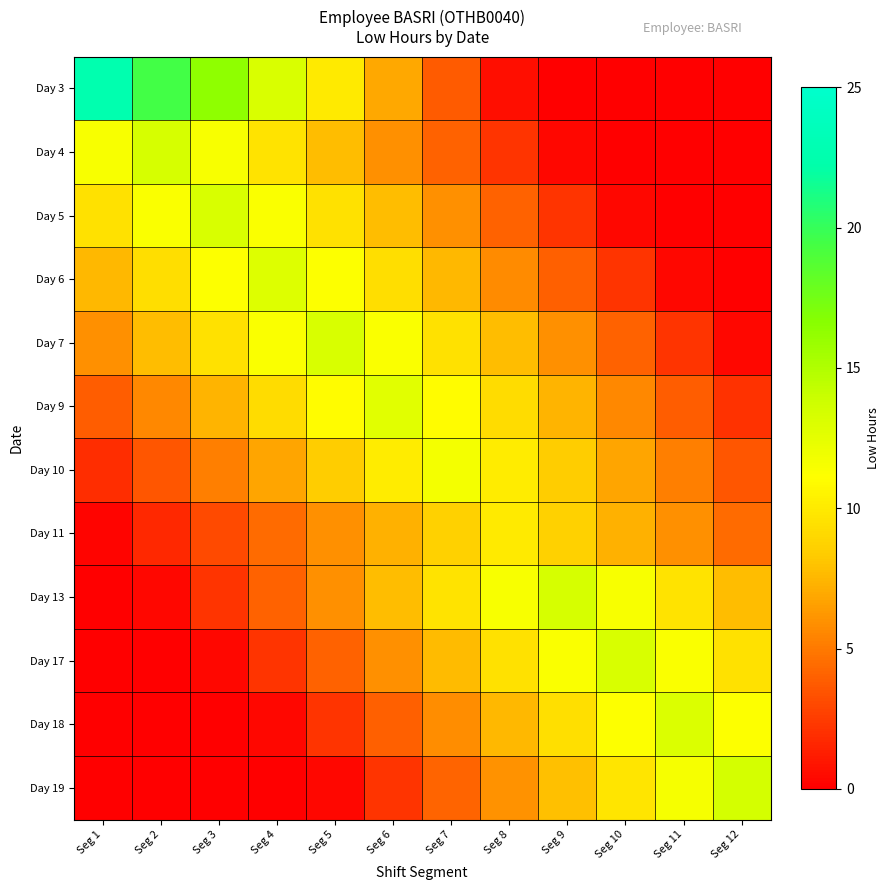

Between Seg 9 and Seg 8, which is larger?

Seg 8